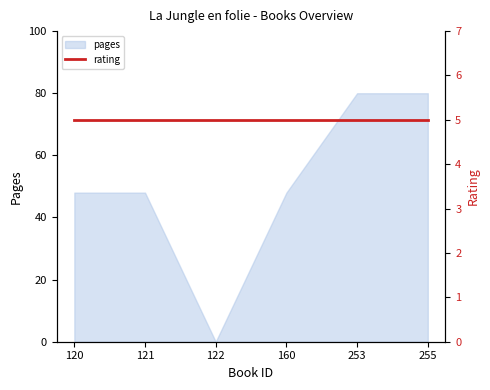

What is the maximum value for pages?

80